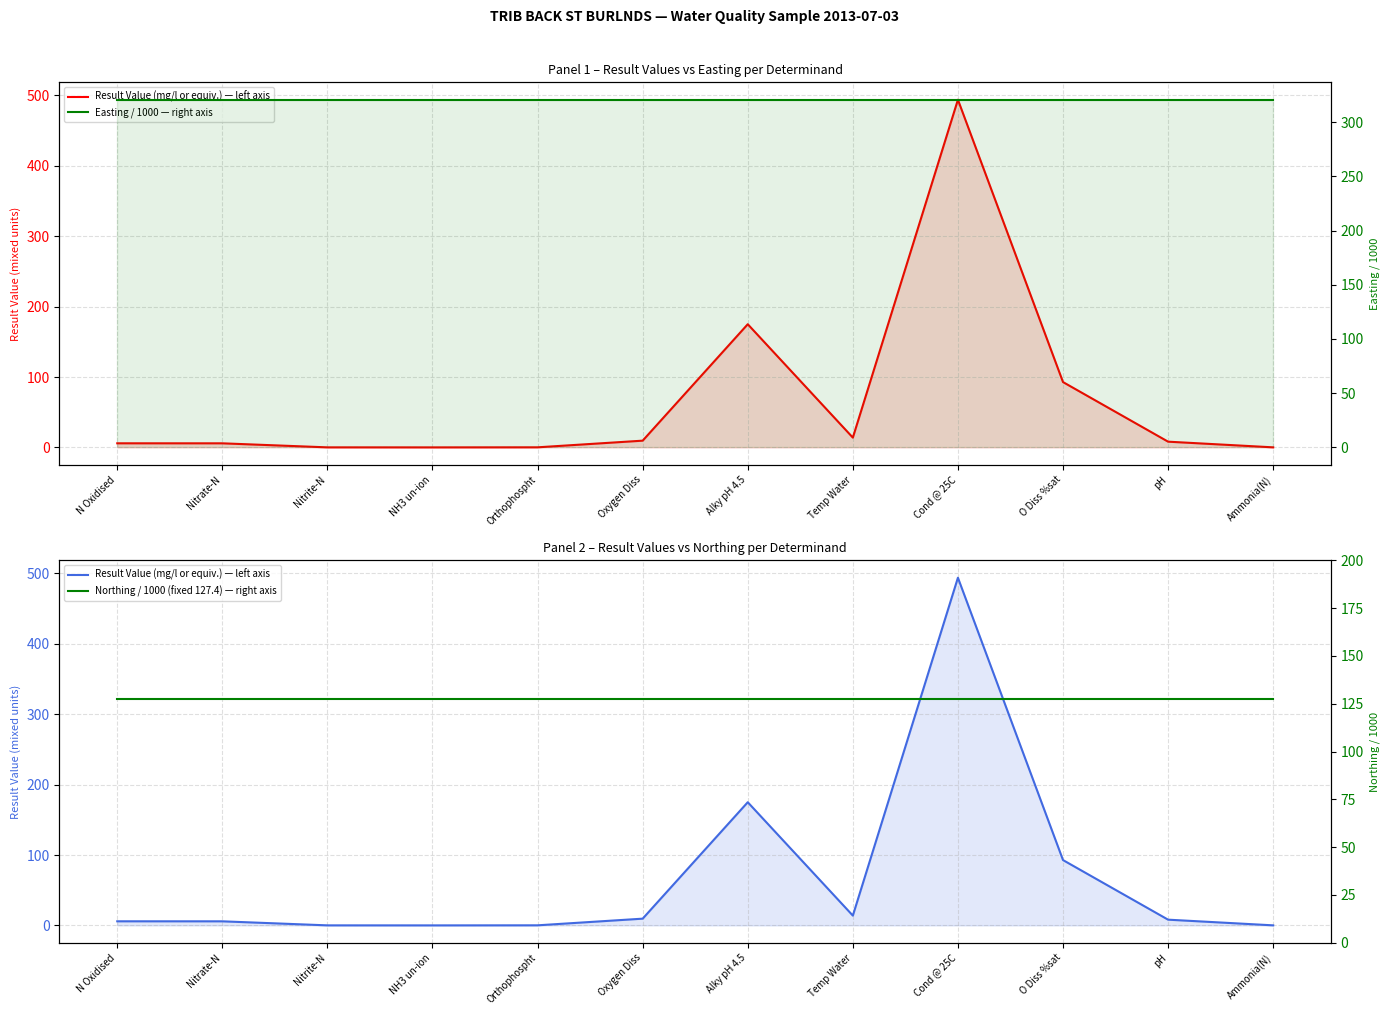

What is the total value across all series at Cond @ 25C?

942.0